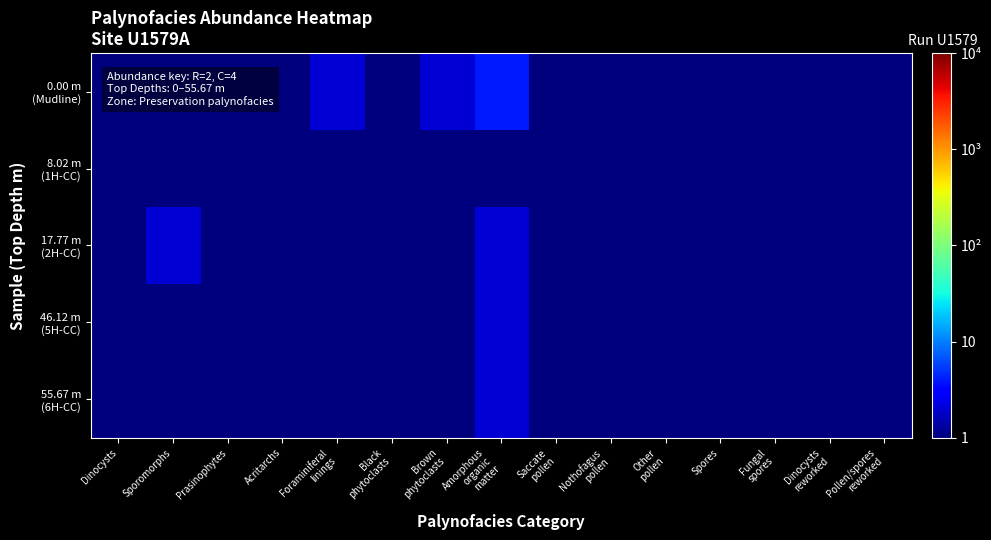

What is the difference between the highest and lowest values at Amorphous
organic
matter?

3.5